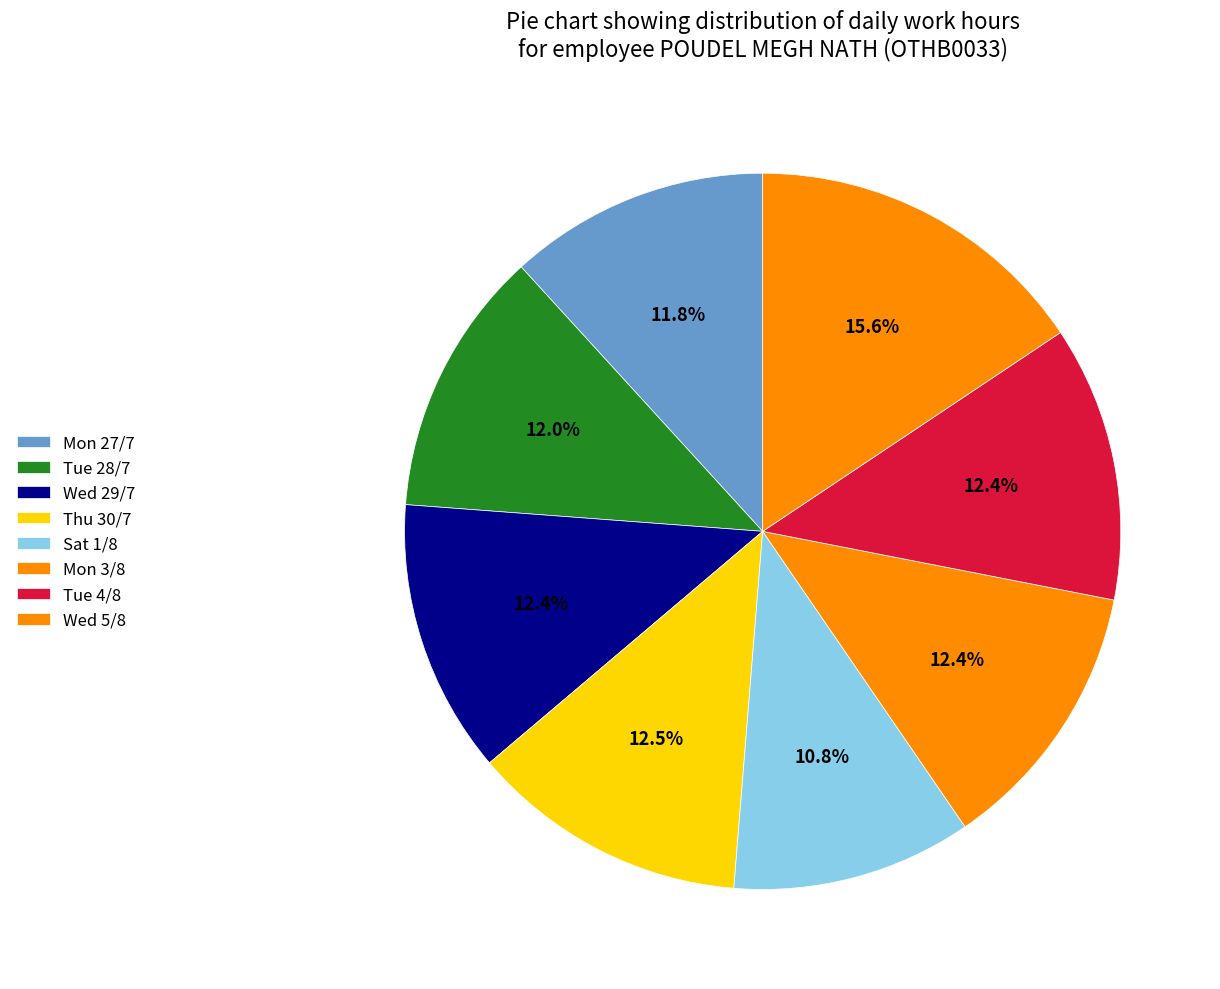

Count the number of slices in the pie.

8